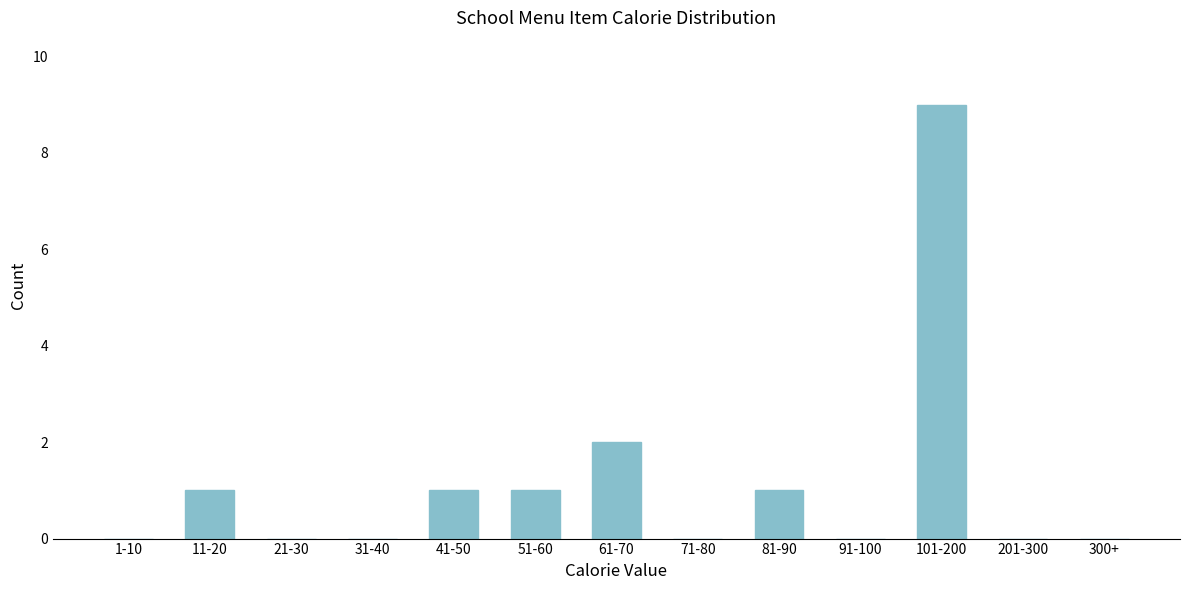

Reading right to left, list all the values displayed in this chart.

300+=0	201-300=0	101-200=9	91-100=0	81-90=1	71-80=0	61-70=2	51-60=1	41-50=1	31-40=0	21-30=0	11-20=1	1-10=0